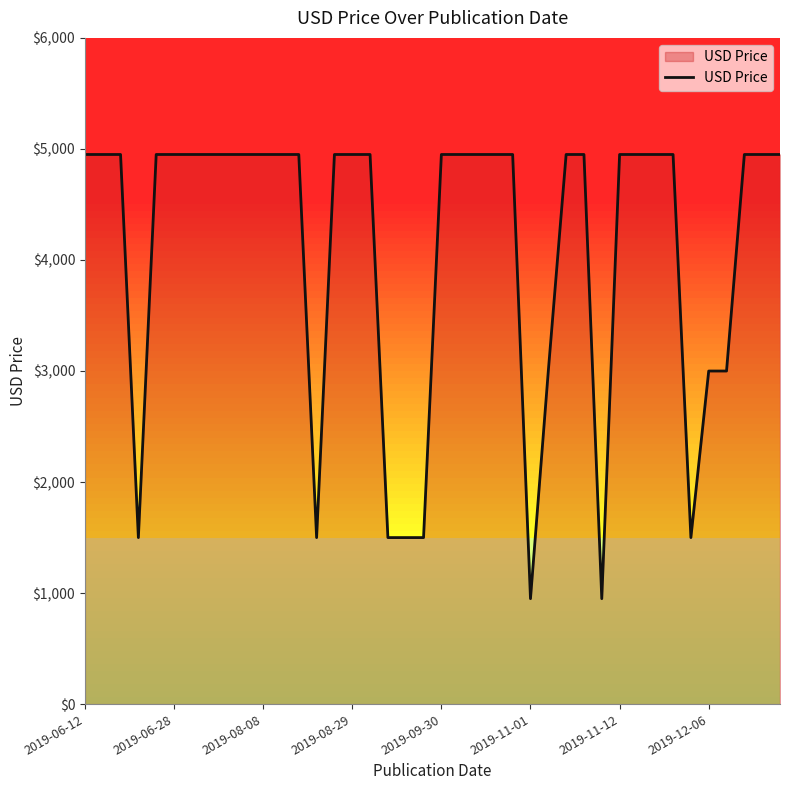

What is the maximum value shown in the chart?

4950